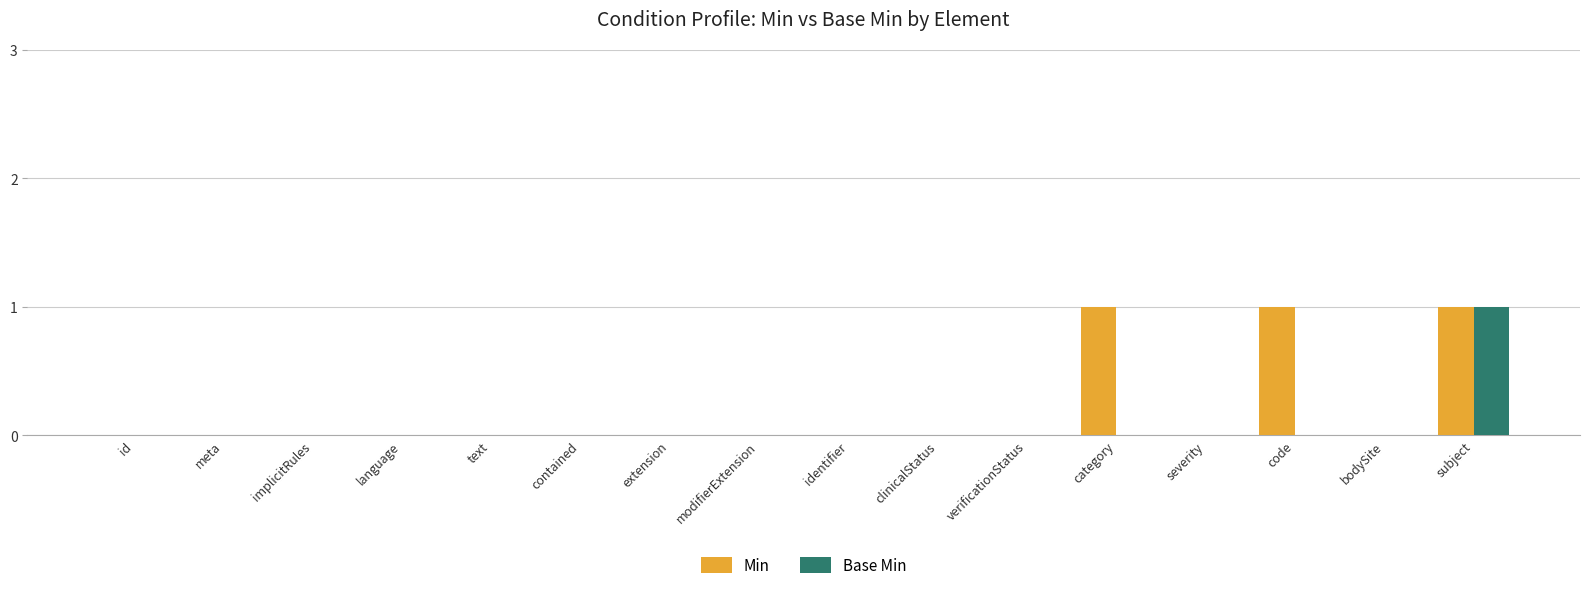

Which series has the largest total across all categories?

Min